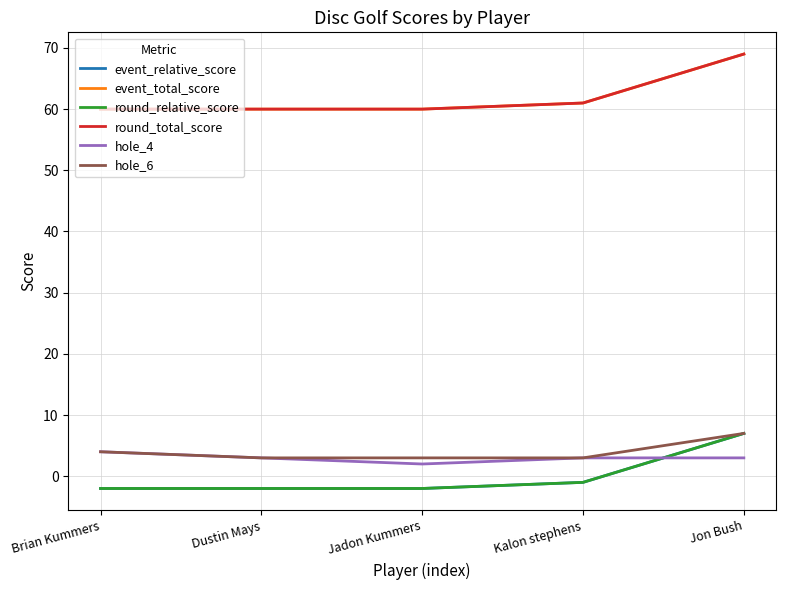

Which has a higher value, Brian Kummers or Dustin Mays?

Brian Kummers